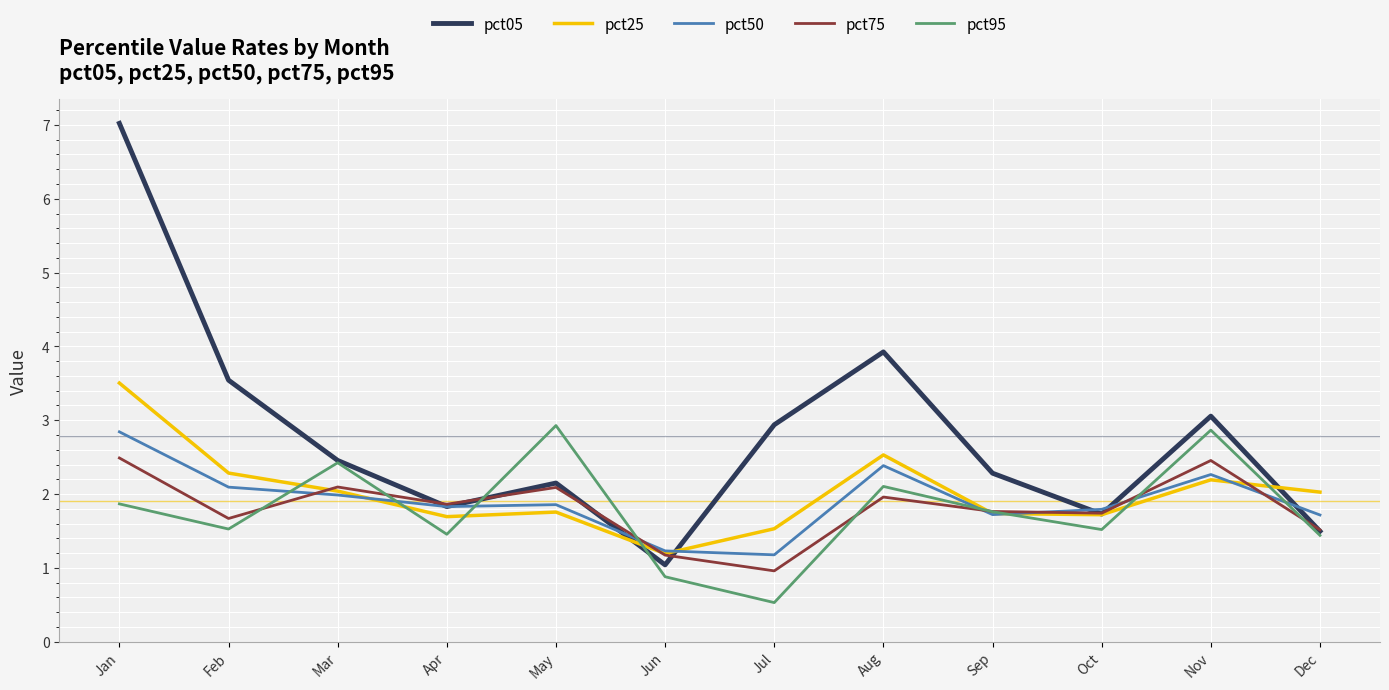

How many values in the pct25 series are below 2?

6